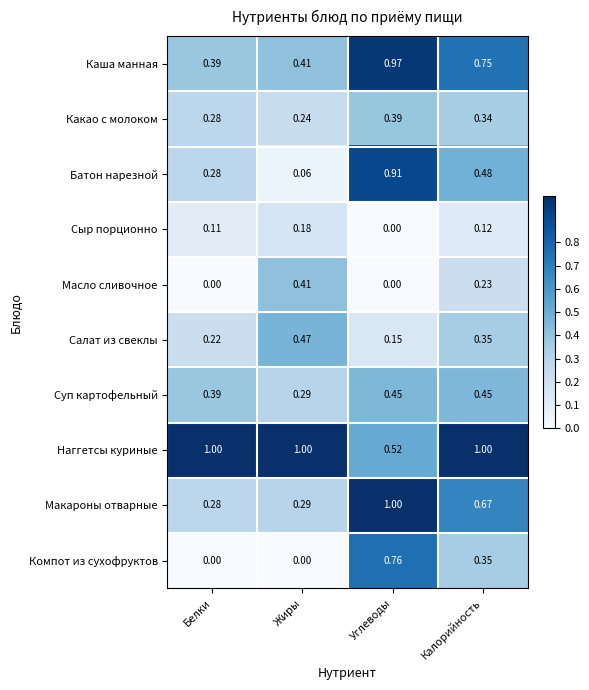

Where is Макароны отварные nearest to the value 0?

Белки